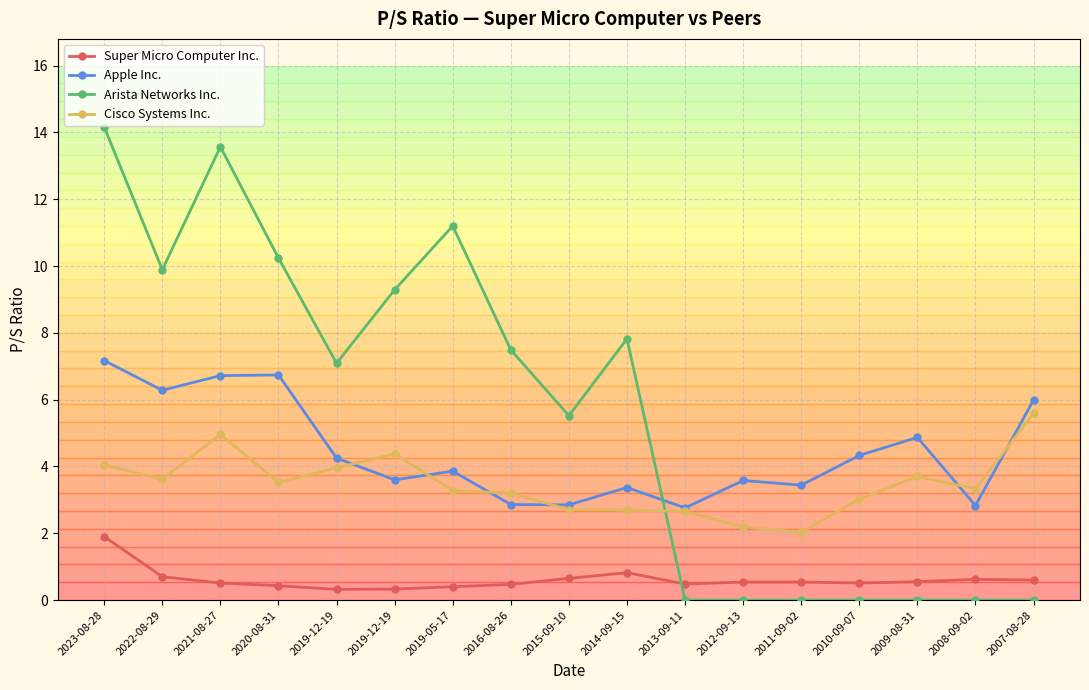

Rank the series by their average value, from lowest to highest.

Super Micro Computer Inc., Cisco Systems Inc., Apple Inc., Arista Networks Inc.